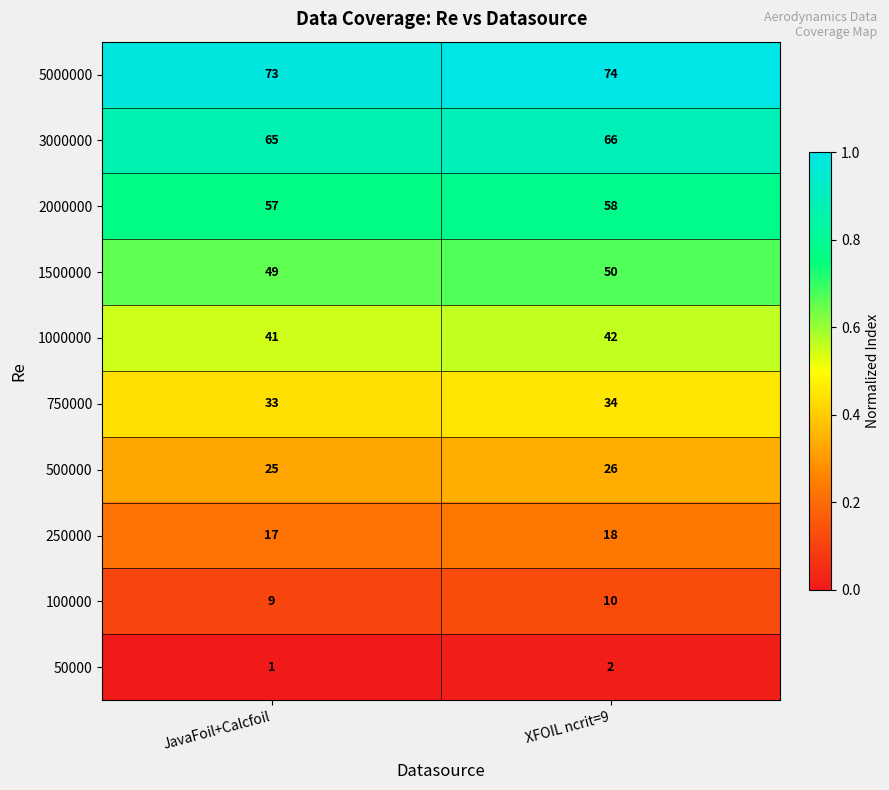

Is it true that 2000000 equals 13 at JavaFoil+Calcfoil?

False